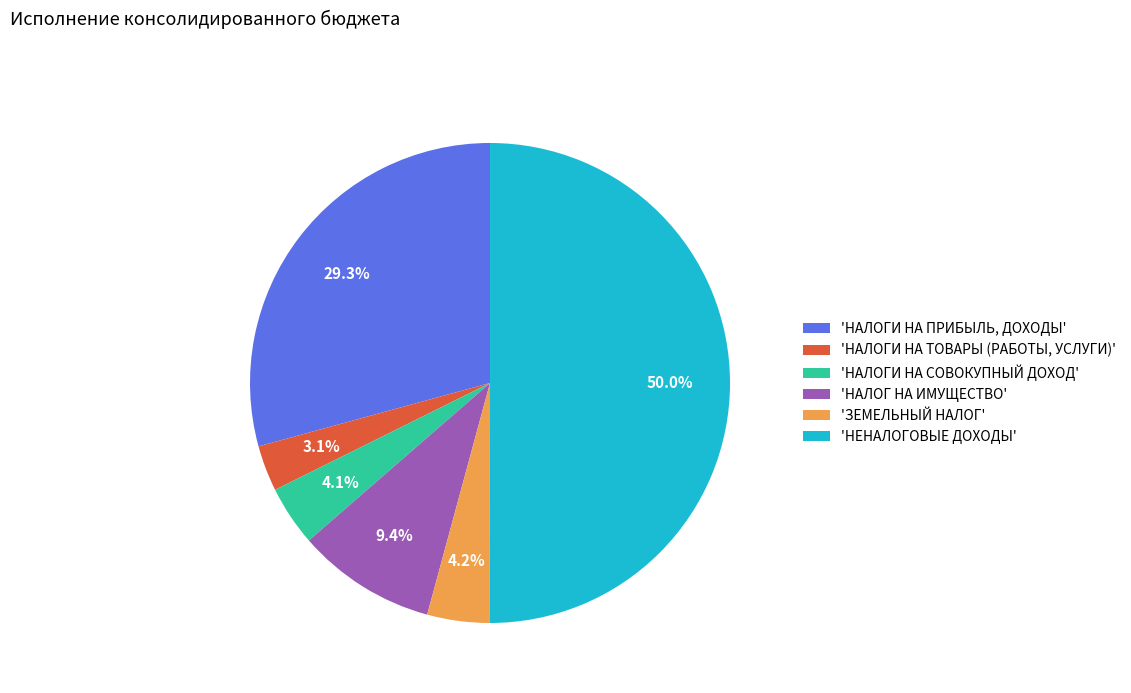

What is the majority slice?

'НЕНАЛОГОВЫЕ ДОХОДЫ'